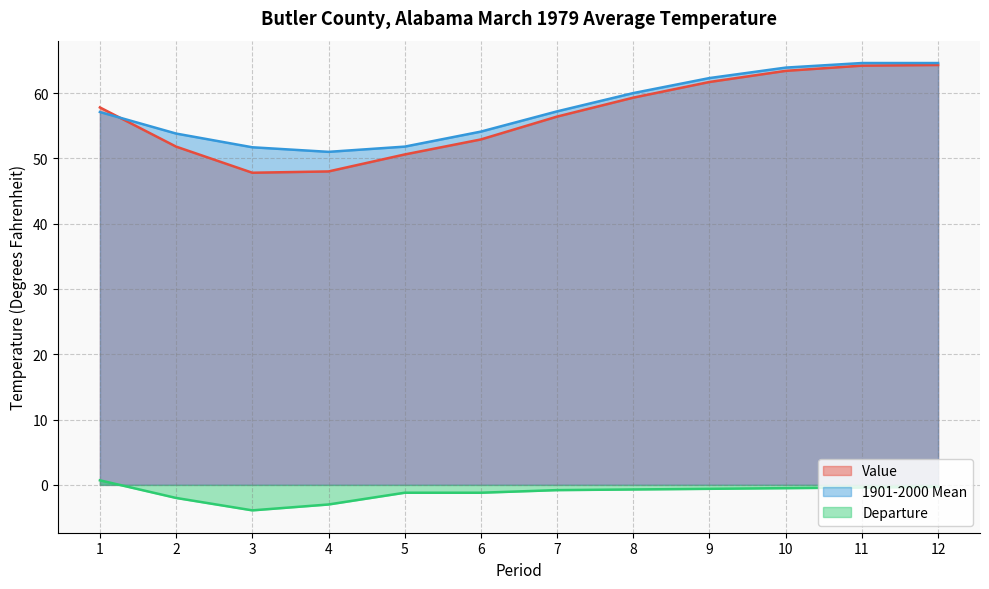

What are all the series names shown in the legend?

Value, 1901-2000 Mean, Departure